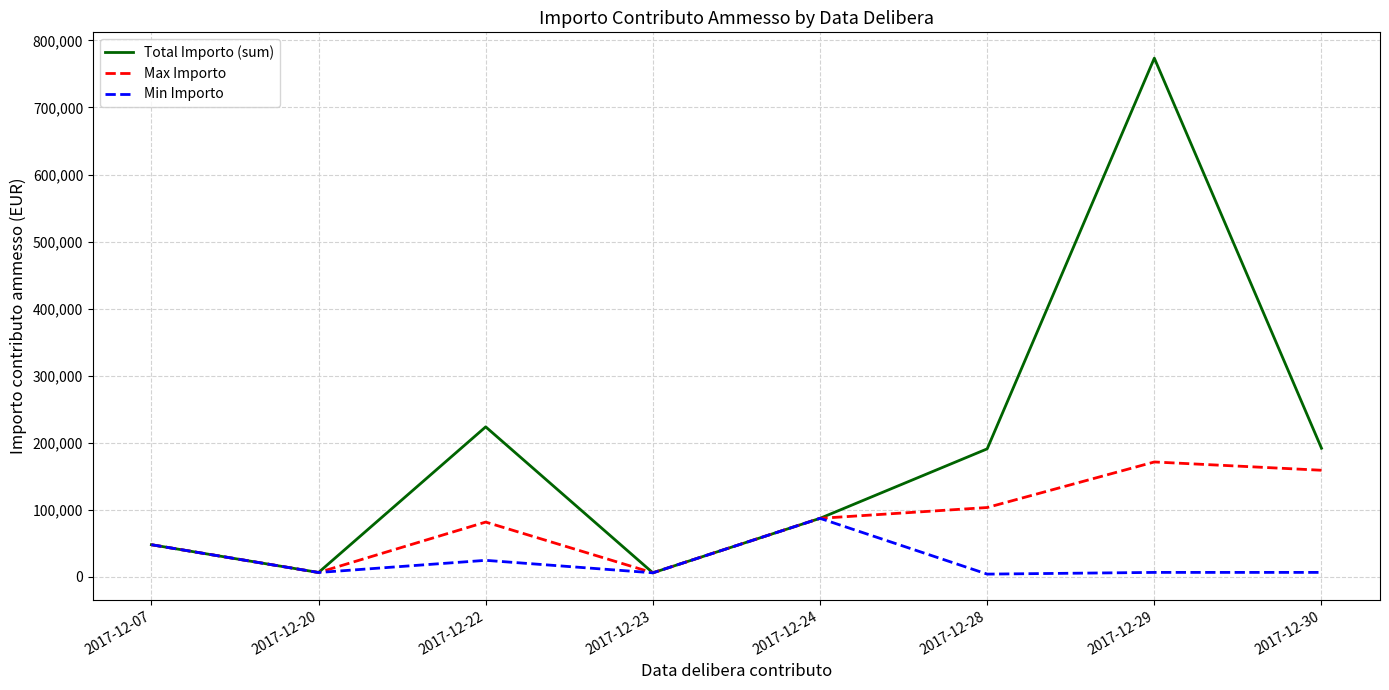

Where is the first local minimum for Total Importo (sum)?

2017-12-20